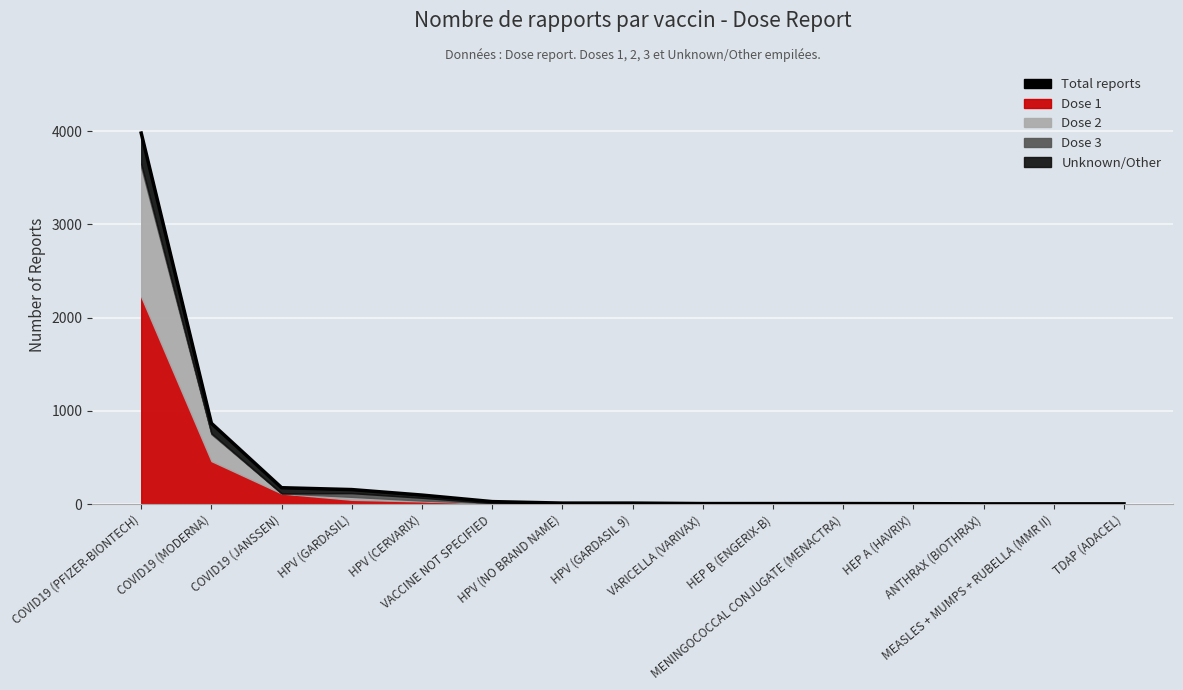

True or false: the data has more than 0 interior local peaks.

False